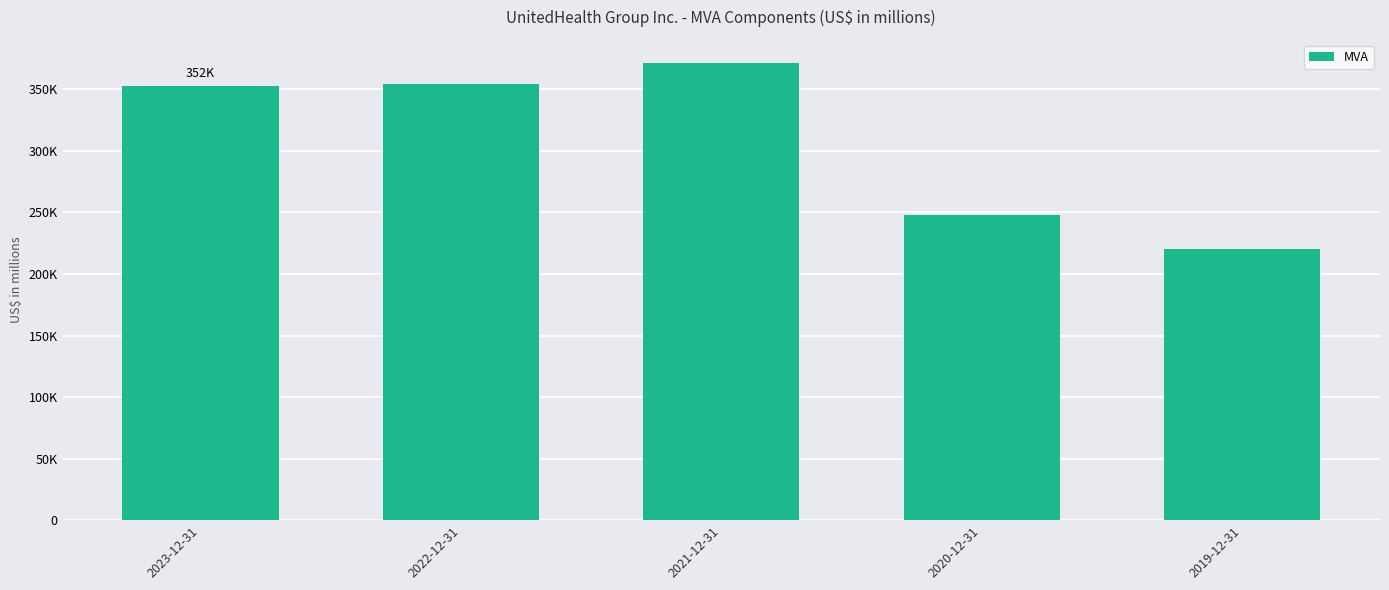

How many data points are less than 352540?

2